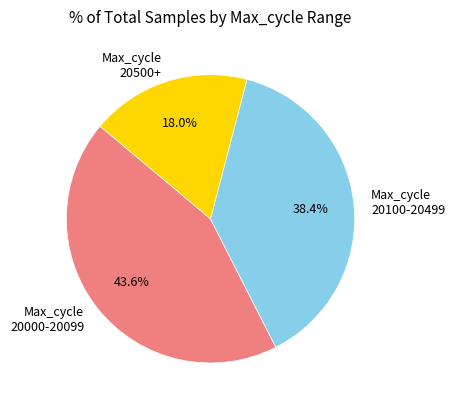

Rank the categories by value from highest to lowest.

Max_cycle 20000-20099, Max_cycle 20100-20499, Max_cycle 20500+